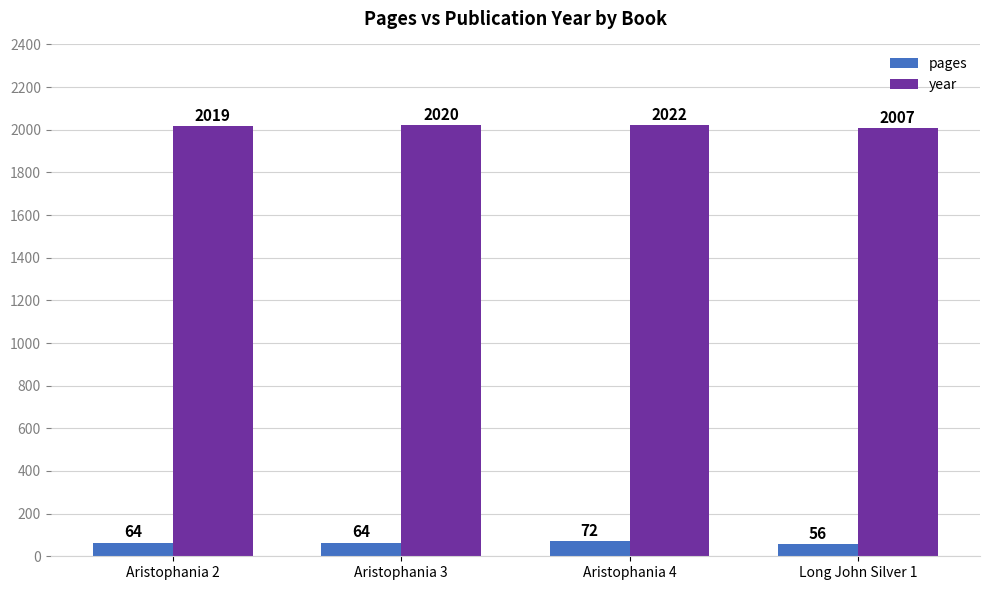

List the series in order of their peak value, highest first.

year, pages